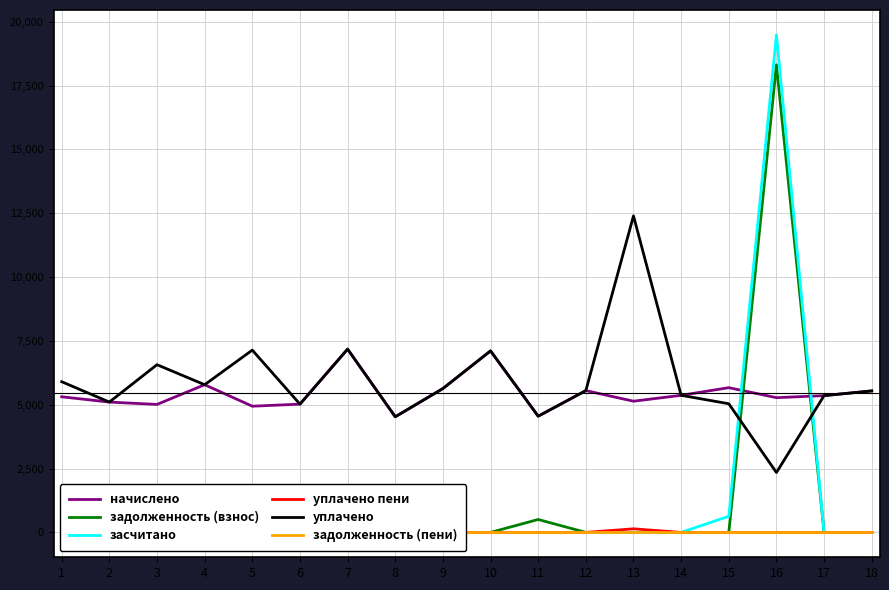

Which label corresponds to the smallest value in the chart?

2